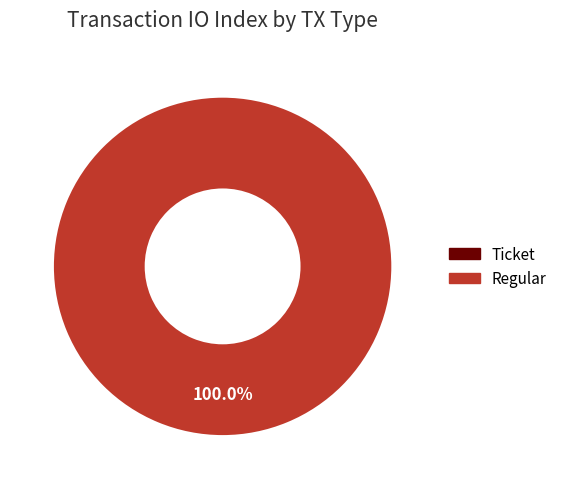

Rank the categories by value from lowest to highest.

Ticket (io_index=0), Regular (io_index=14)